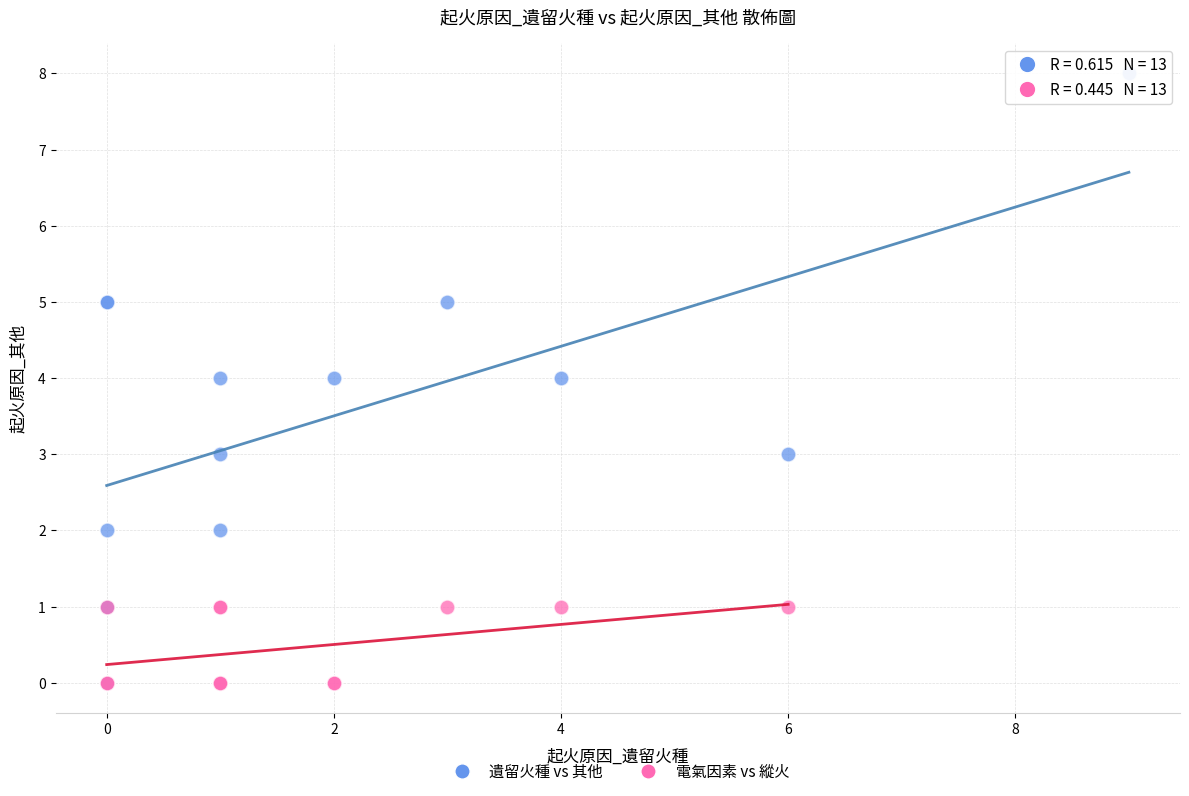

Which series has the widest spread of Y values?

遺留火種 vs 其他